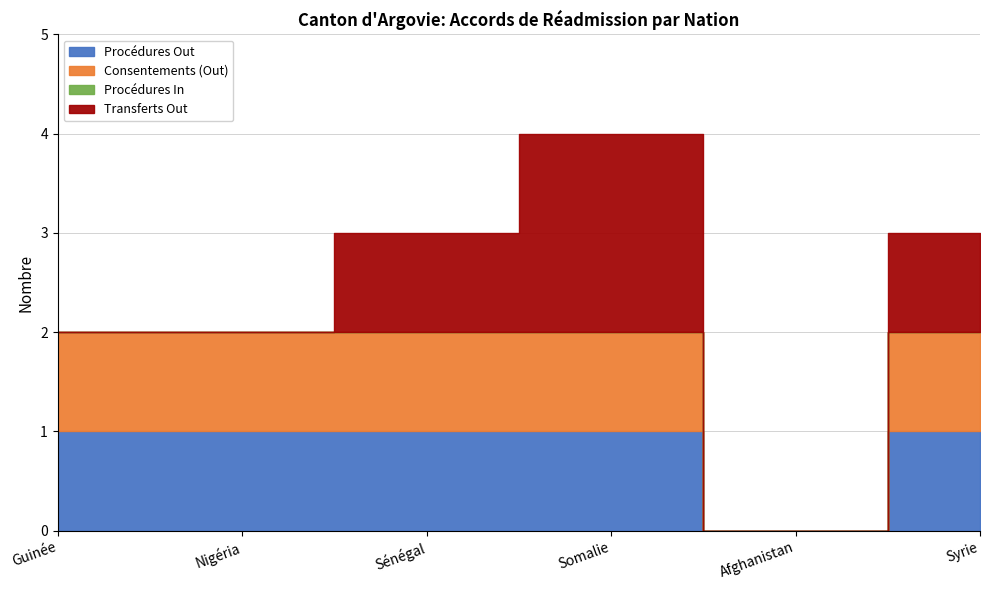

What is the value of the Consentements (Out) point at the 1st from the left?

1